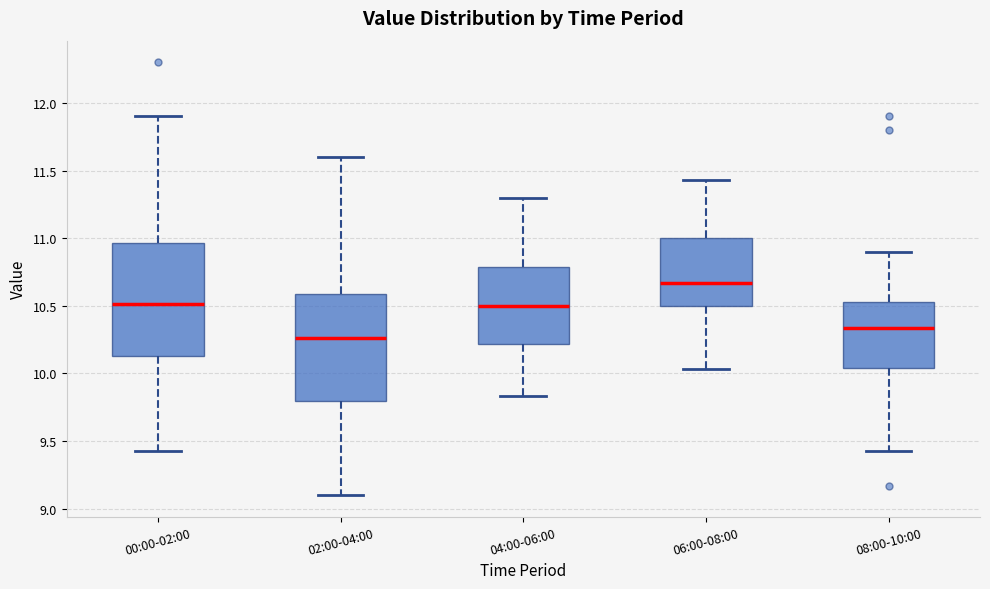

Which box has the highest median line?

06:00-08:00